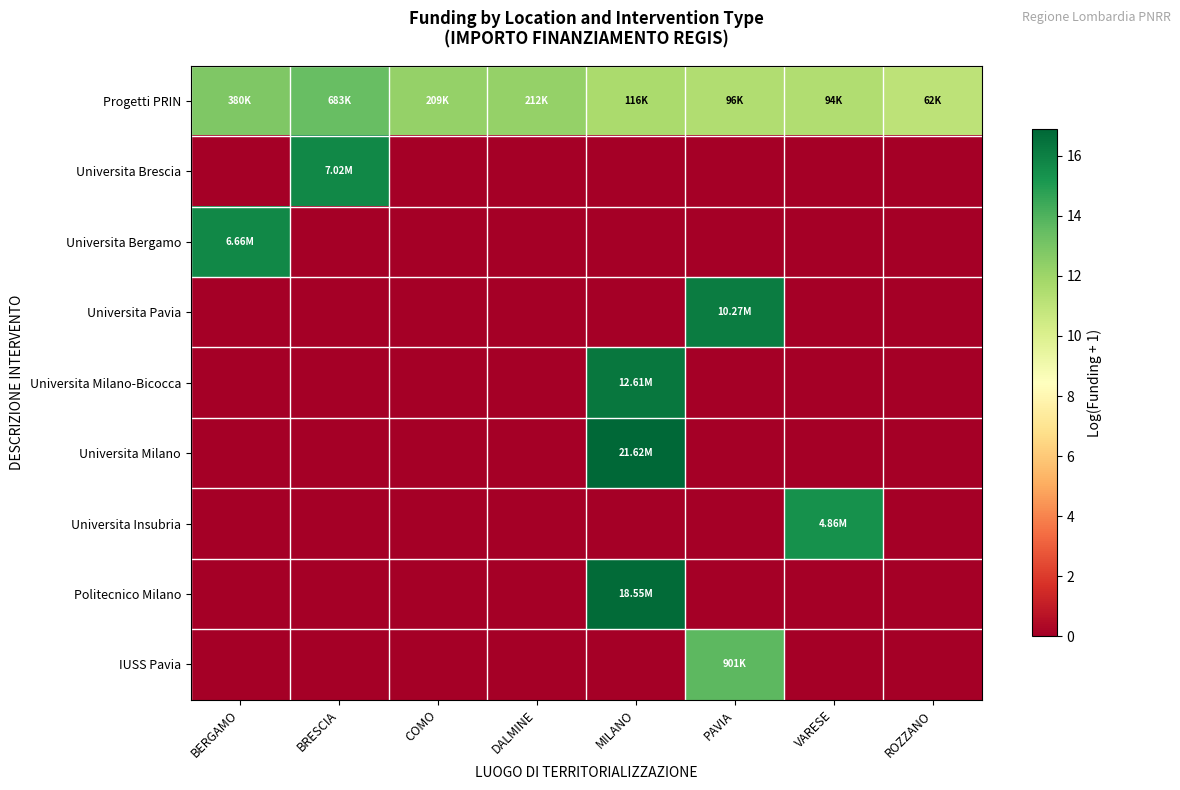

At which category is the sum across all series the highest?

MILANO